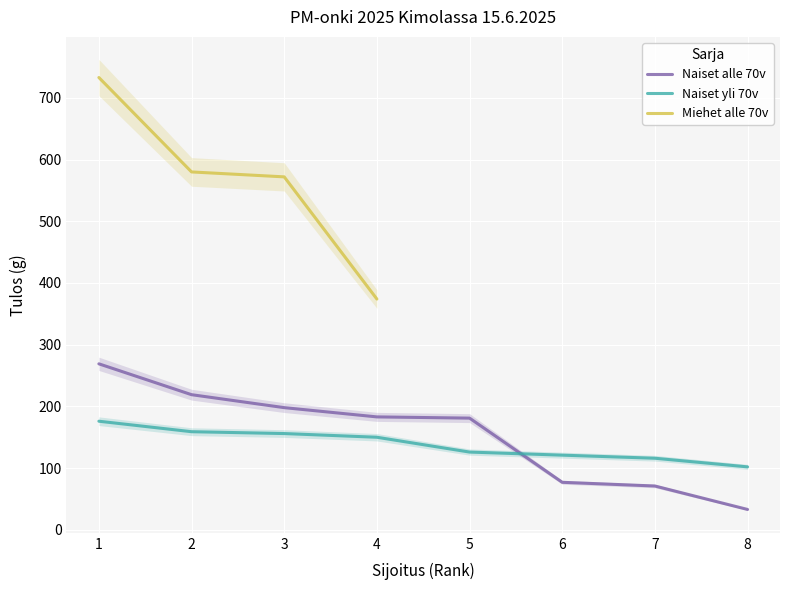

True or false: Naiset alle 70v and Naiset yli 70v intersect in this chart.

True